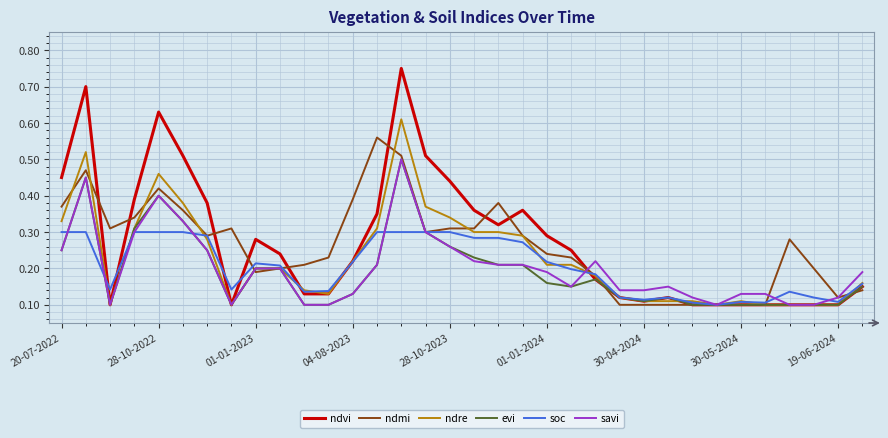

Does the chart have visible grid lines?

Yes